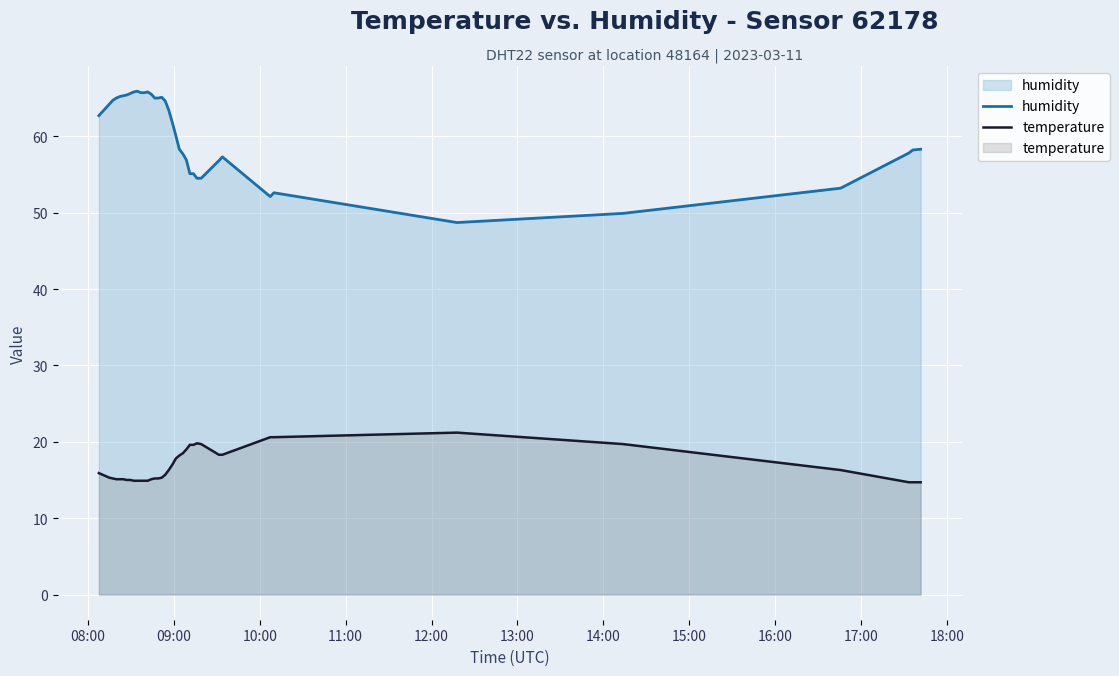

Count the number of categories in the chart.

40